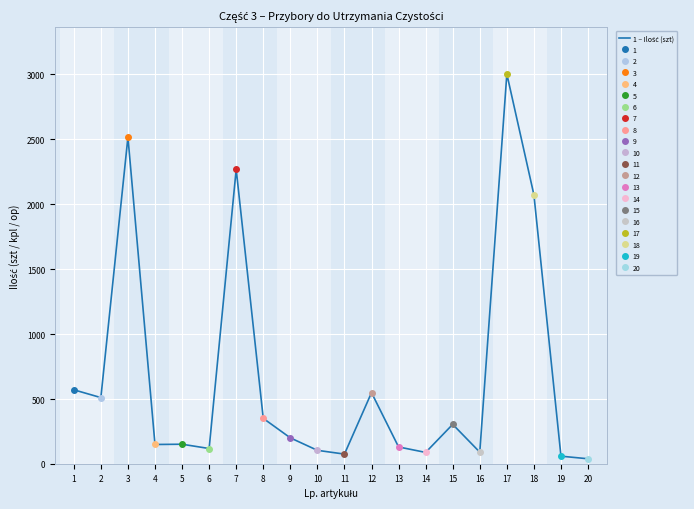

What is the value of the 7th point from the left?

2268